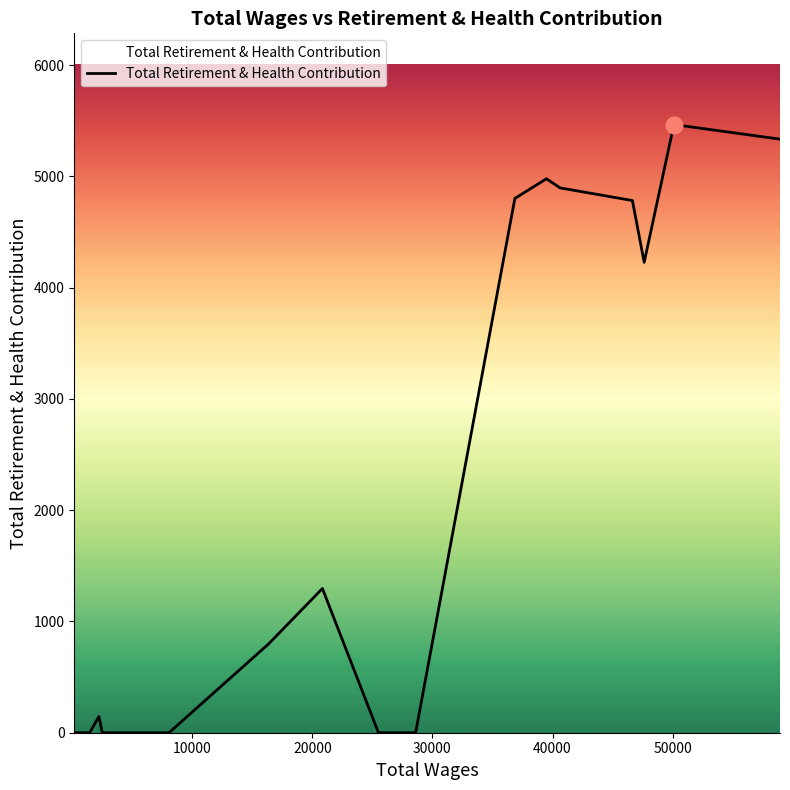

What is the maximum value shown in the chart?

5465